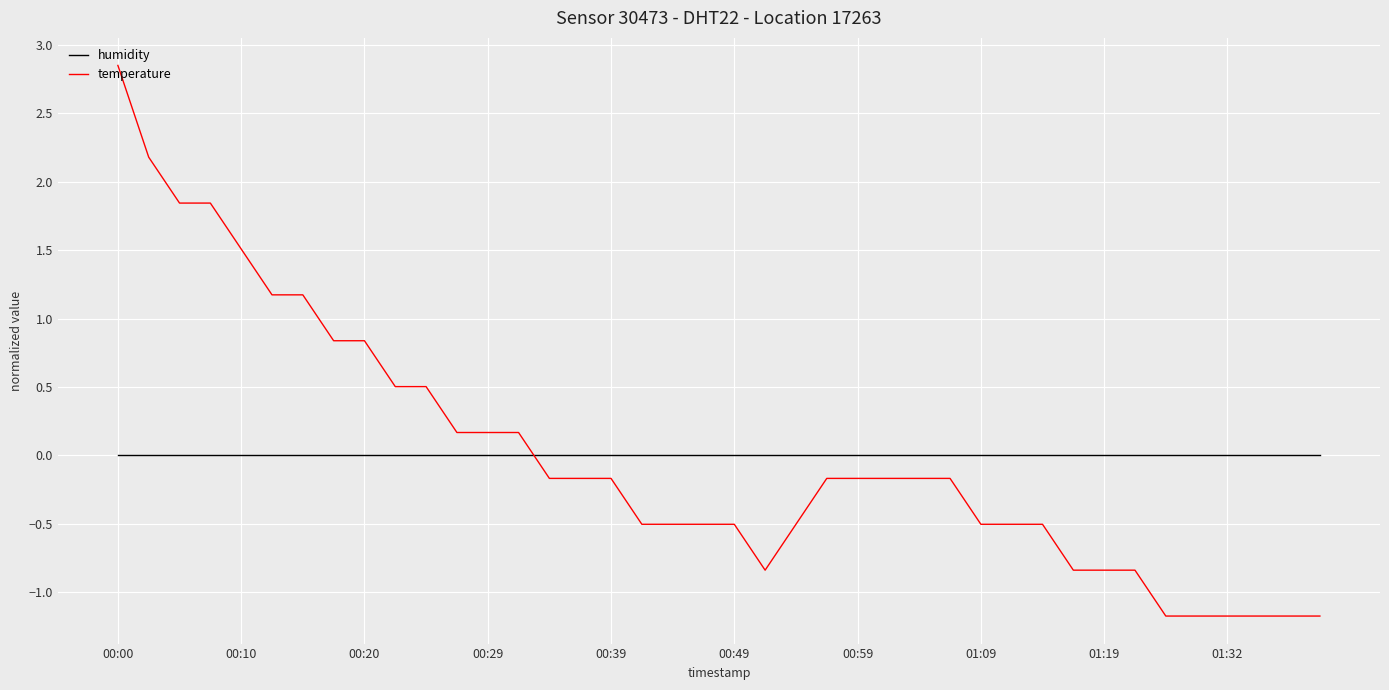

How many intersections are there between temperature and humidity?

1